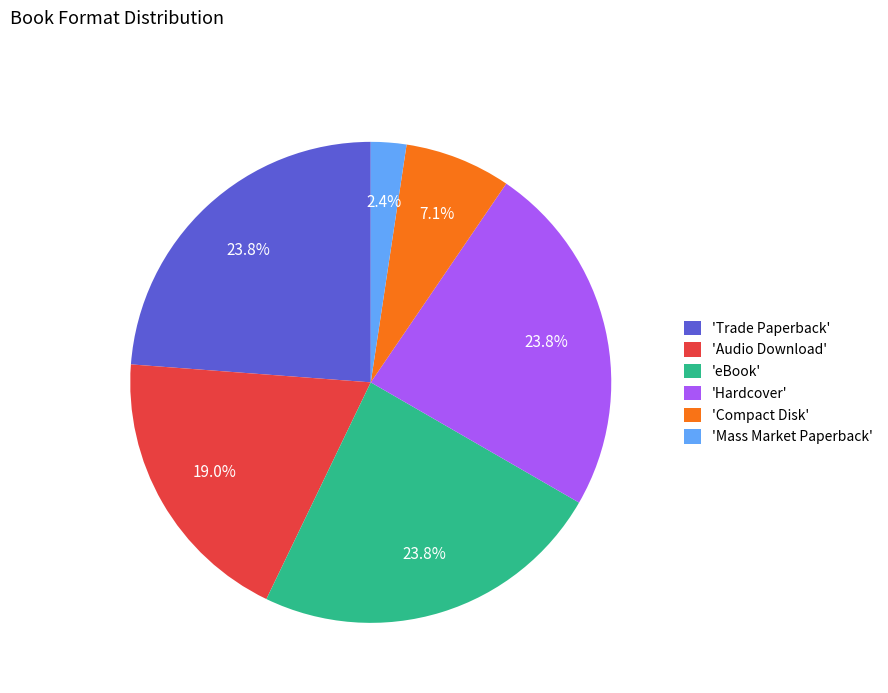

Which has a higher value, 'Hardcover' or 'Audio Download'?

'Hardcover'